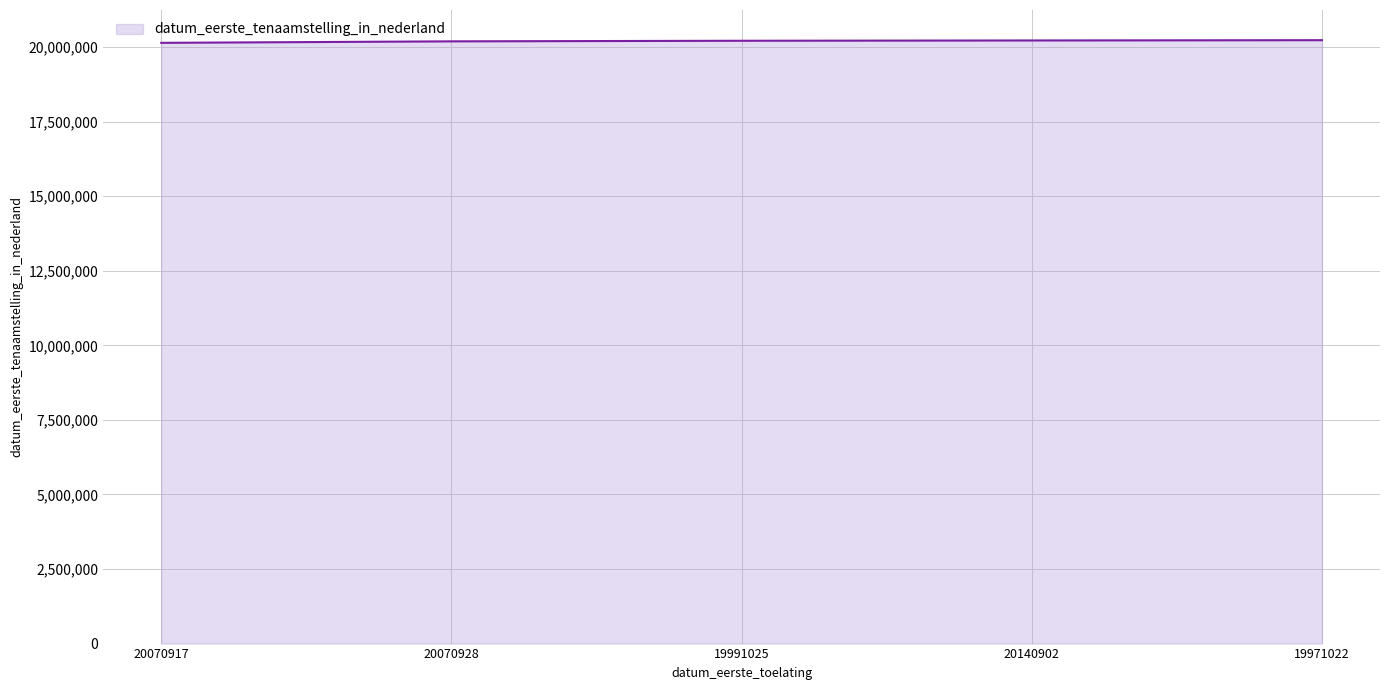

True or false: there are more than 2 points higher than both neighbors.

False